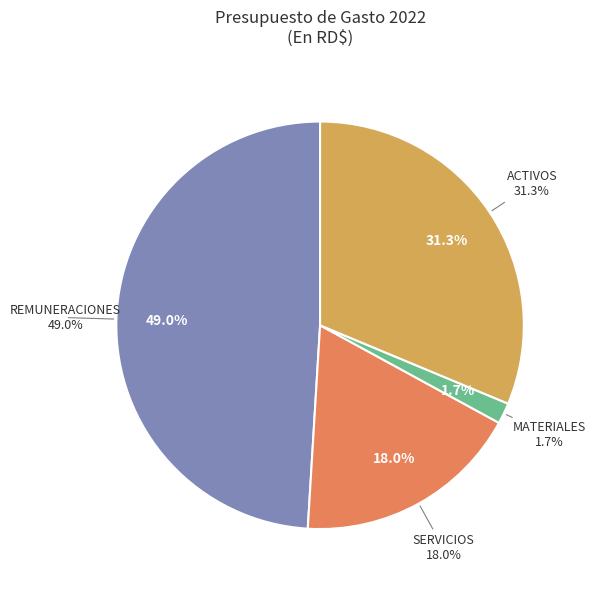

Is there a majority slice in this chart?

No